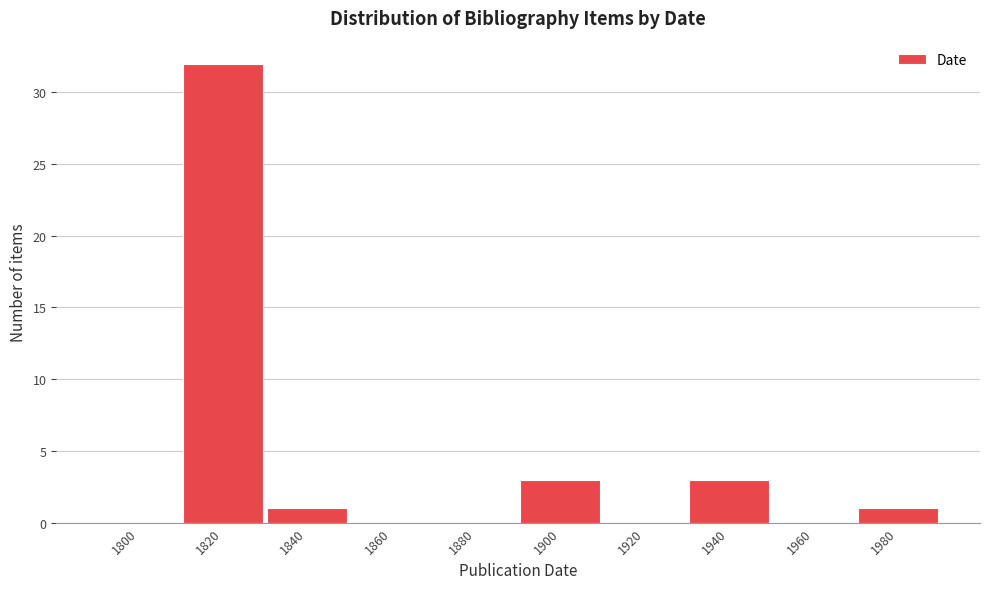

Reading left to right, extract all data points from this chart.

1800=0	1820=32	1840=1	1860=0	1880=0	1900=3	1920=0	1940=3	1960=0	1980=1